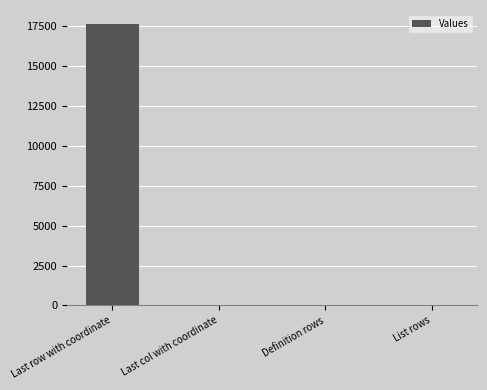

Is it true that the value at Last row with coordinate is 29715?

False